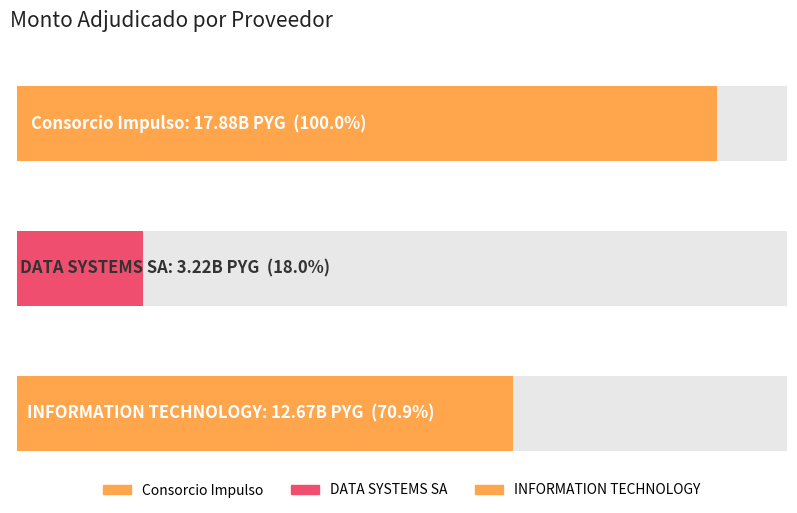

List the labels in order of value, largest first.

Consorcio Impulso, INFORMATION TECHNOLOGY, DATA SYSTEMS SA